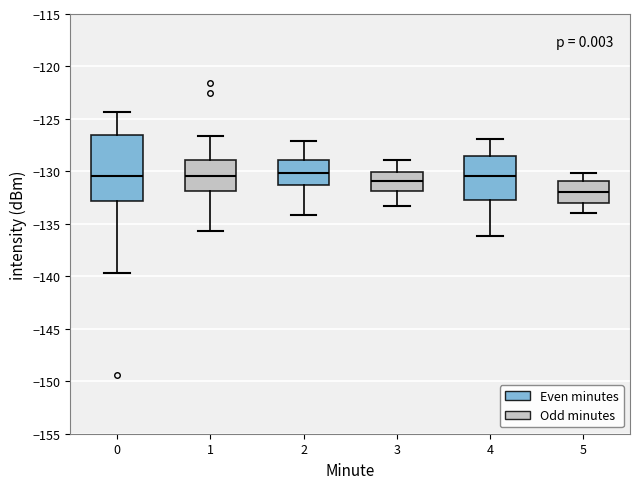

Reading left to right, read every box against the y-axis: the position of its median line, the range the box covers, and the ends of its whiskers. The values are not printed on the chart, so give them approximately, as read against the axis.

0: median -130.5, box -133.0 to -126.5, whiskers -139.5 to -124.5
1: median -130.5, box -132.0 to -129.0, whiskers -135.5 to -126.5
2: median -130.0, box -131.0 to -129.0, whiskers -134.0 to -127.0
3: median -131.0, box -132.0 to -130.0, whiskers -133.5 to -129.0
4: median -130.5, box -132.5 to -128.5, whiskers -136.0 to -127.0
5: median -132.0, box -133.0 to -131.0, whiskers -134.0 to -130.0